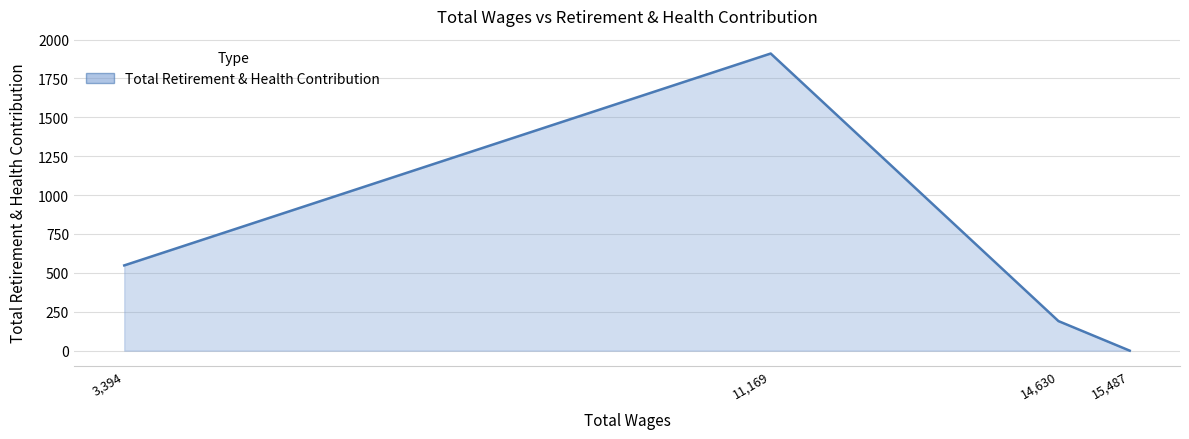

Between 14,630 and 11,169, which is larger?

11,169